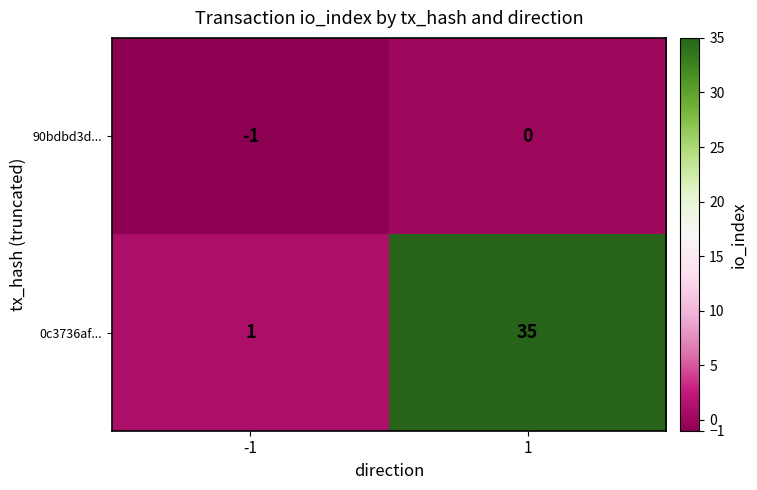

Which label corresponds to the smallest value in the chart?

-1